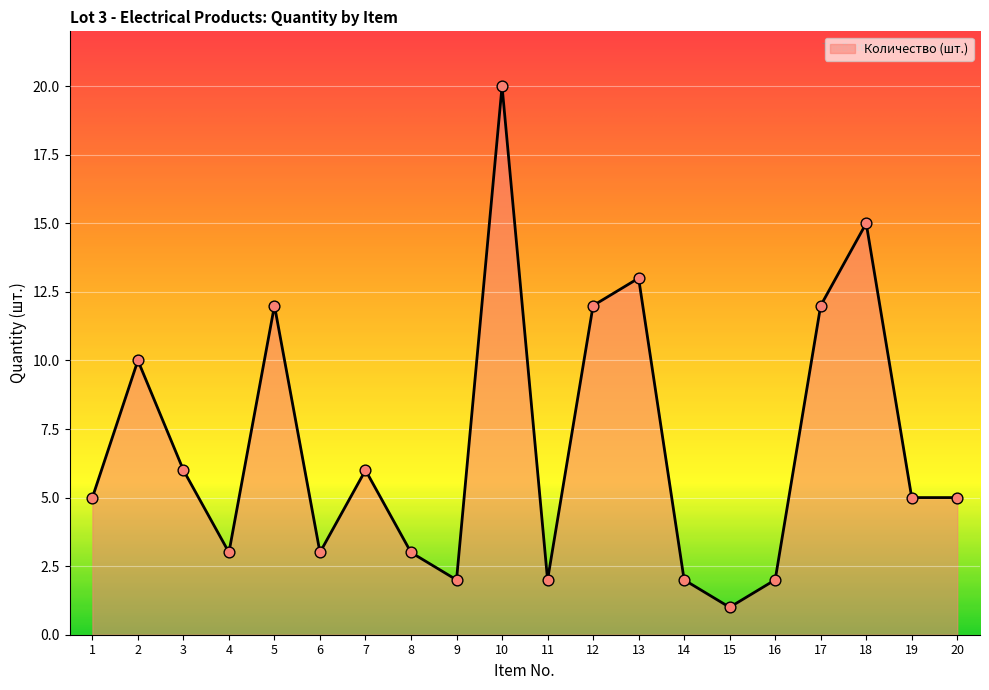

What is the ratio of the value at 20 to the value at 6?

1.7